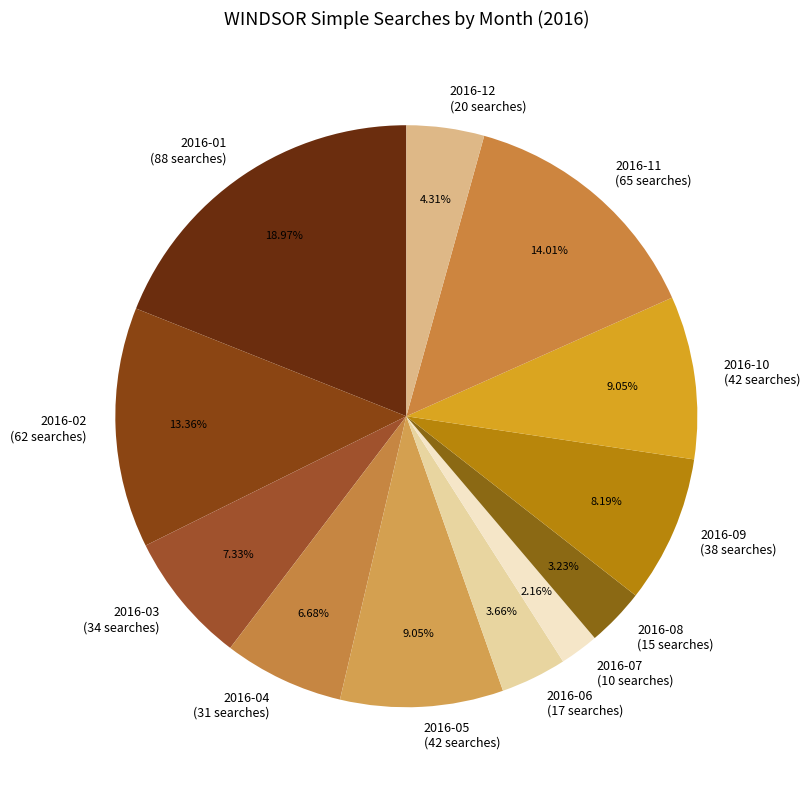

Does 2016-07 account for over 50% of the chart?

No